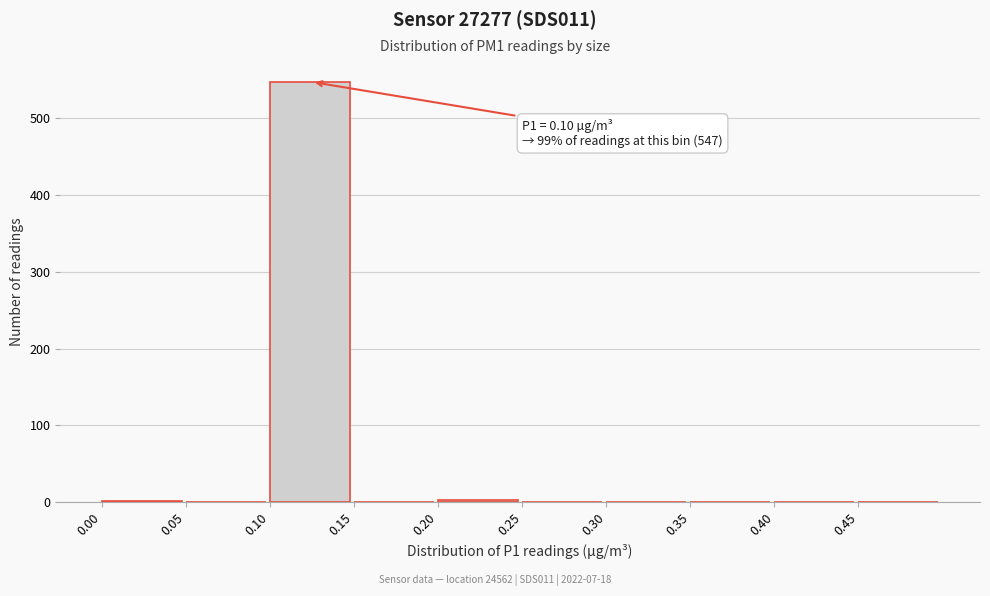

Which range on the x-axis has the tallest bar?

0.10 to 0.15